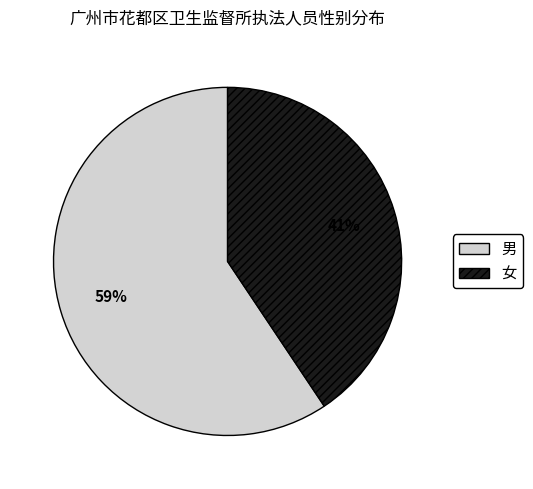

To the nearest percent, what is the average slice percentage?

50%